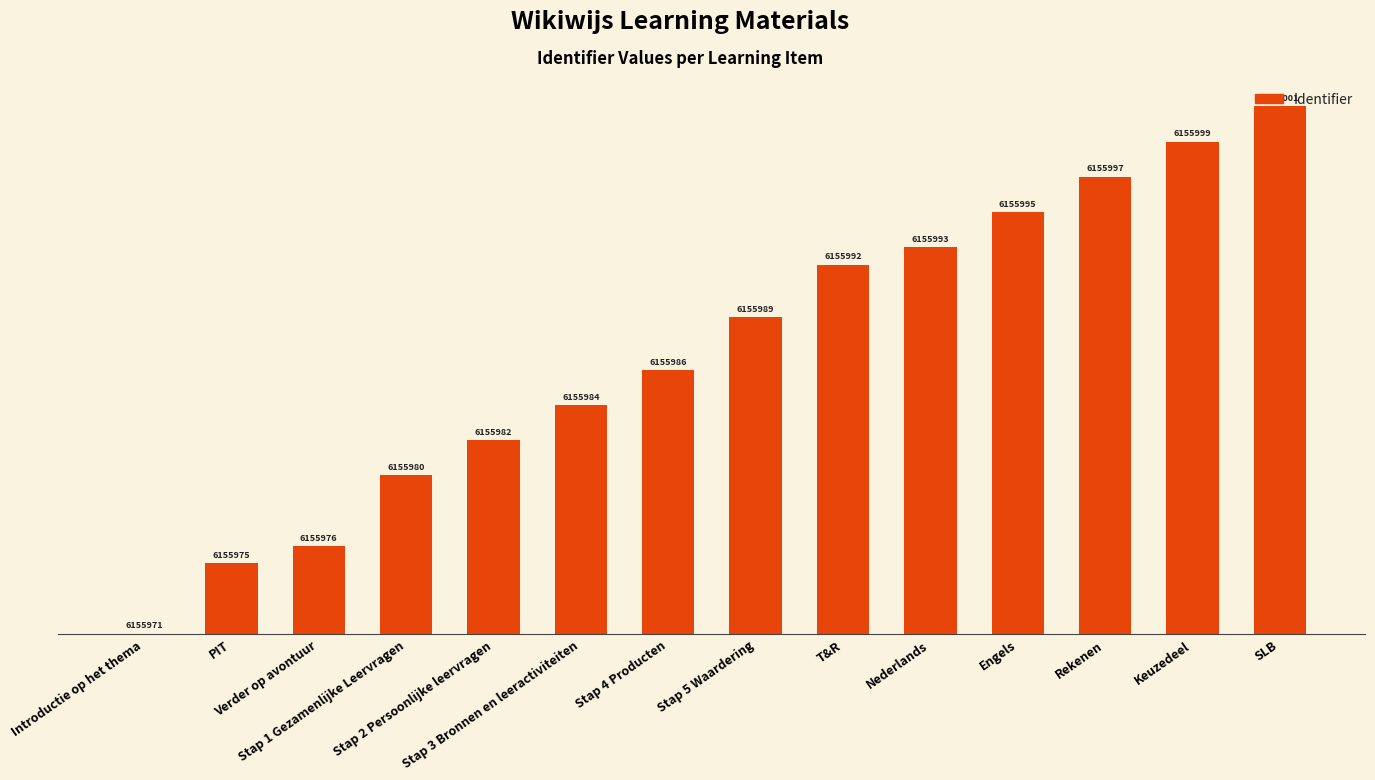

What position from the left is T&R?

9